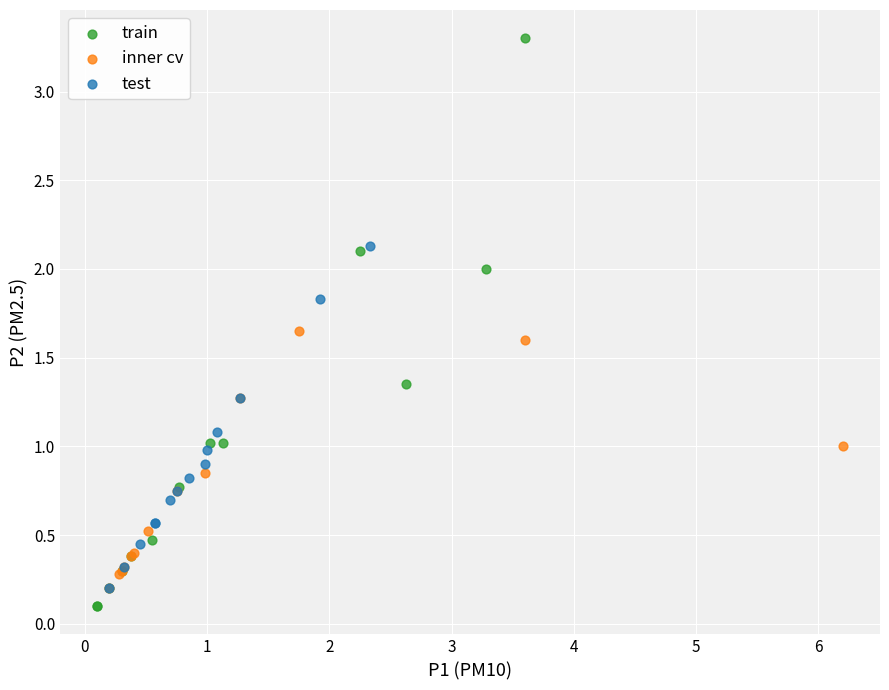

Which series has the widest spread of Y values?

train